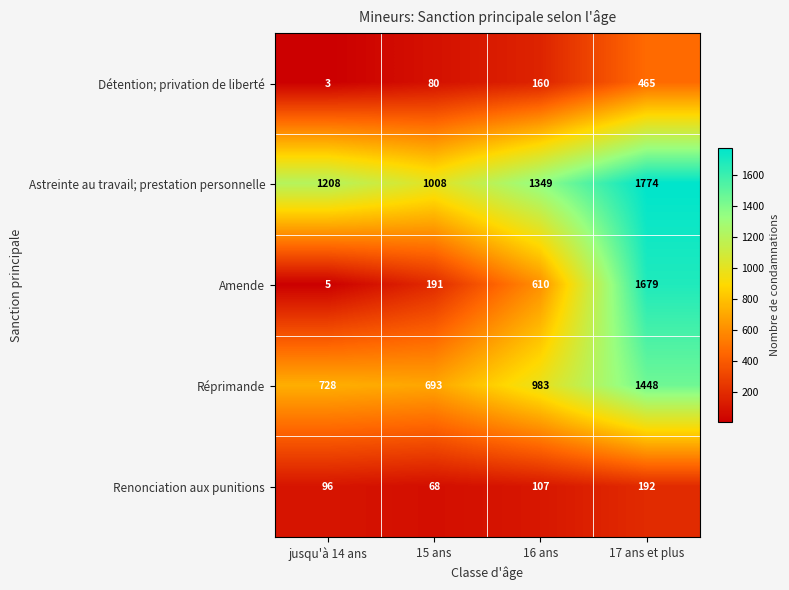

Rank the series by their maximum value, from highest to lowest.

Astreinte au travail; prestation personnelle, Amende, Réprimande, Détention; privation de liberté, Renonciation aux punitions